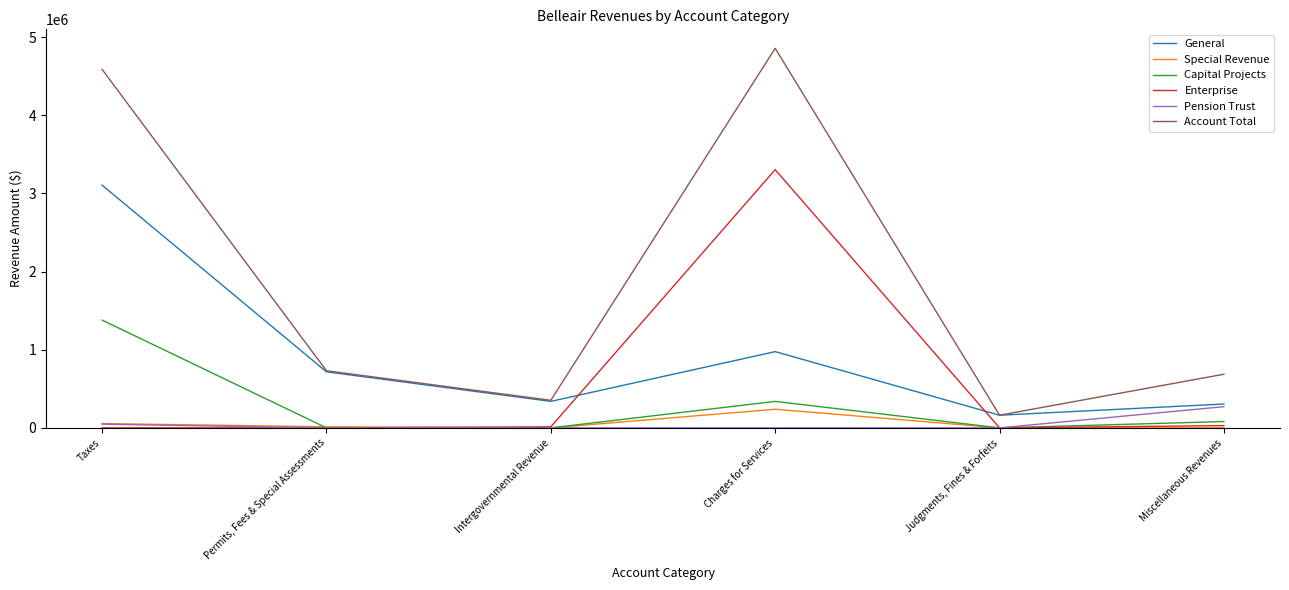

Where is General nearest to the value 1633672?

Charges for Services